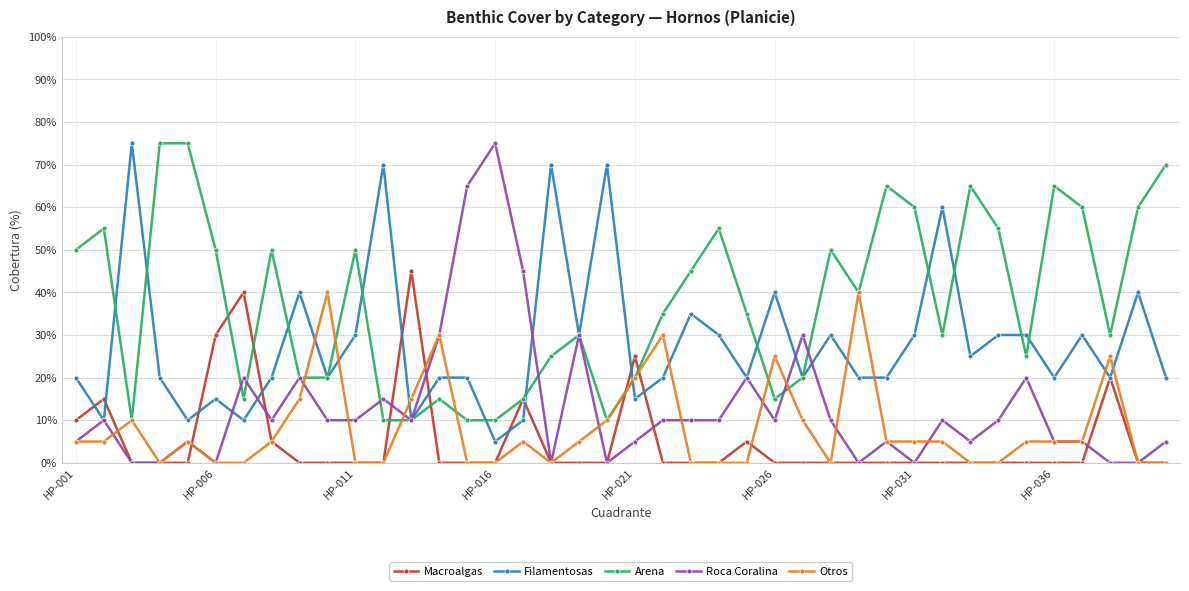

What is the value of the Filamentosas point at the 27th from the left?

20